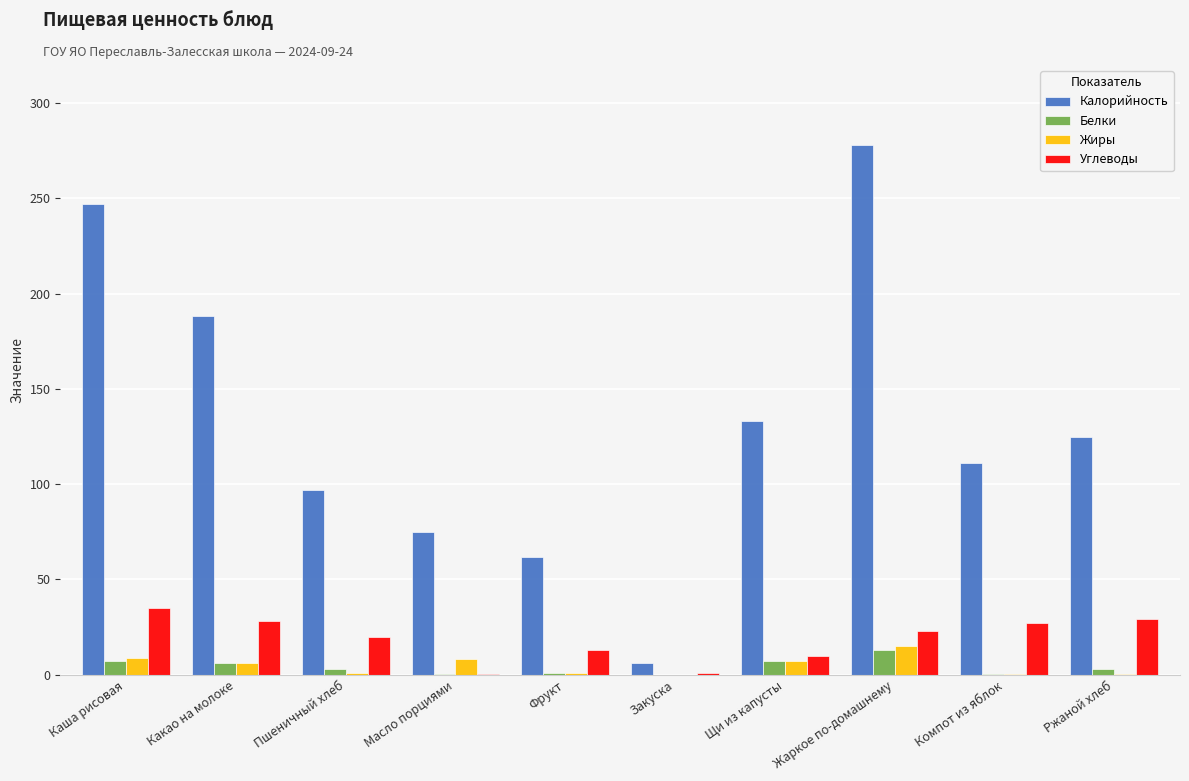

What is the average value of the Углеводы series?

18.6